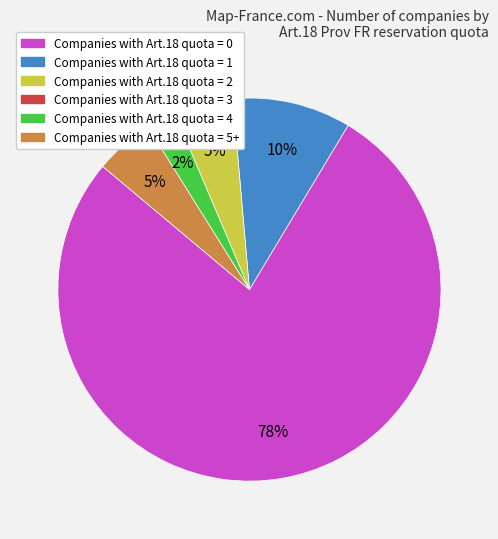

Is there a majority slice in this chart?

Yes